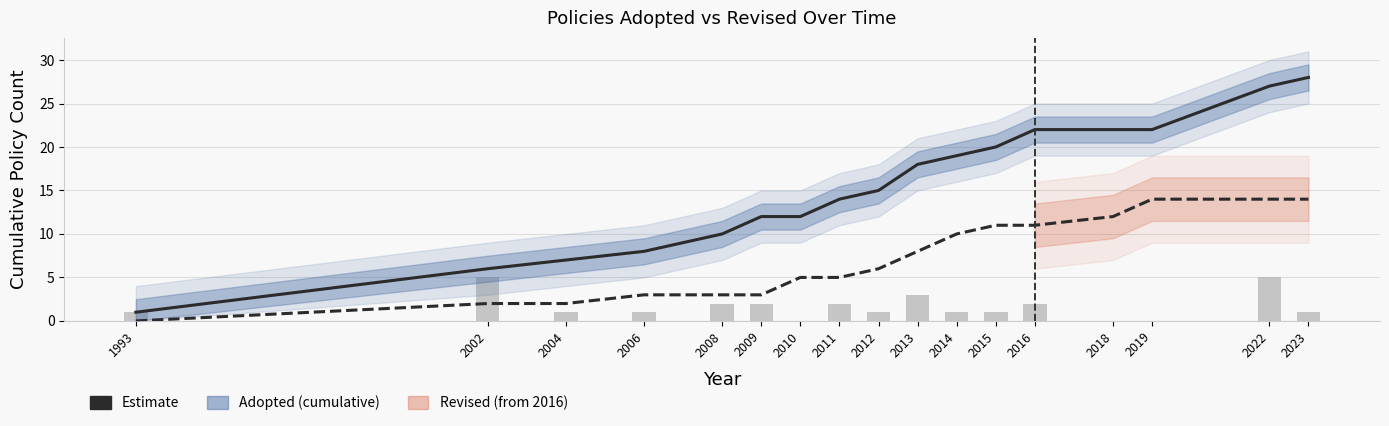

What is the difference between the values at 2018 and 2015?

2